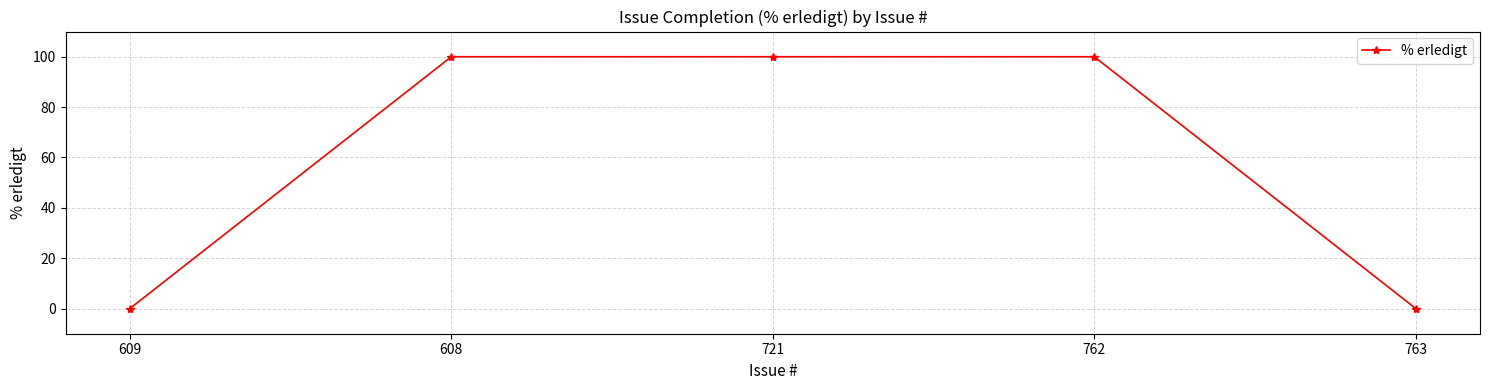

How many values are below 100?

2